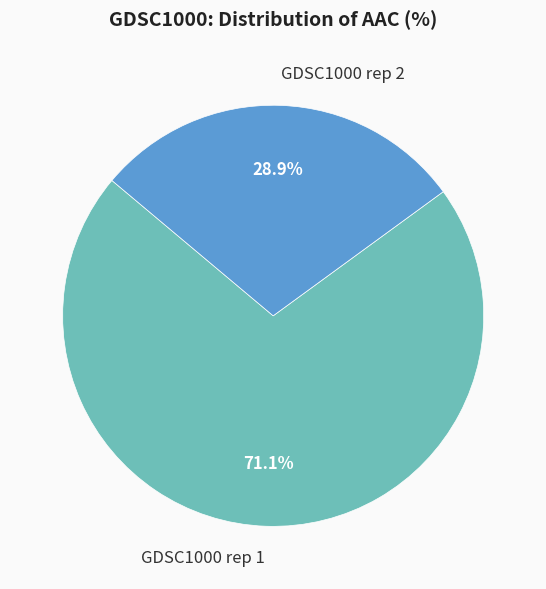

To the nearest percent, what percentage of the pie is GDSC1000 rep 2?

29%